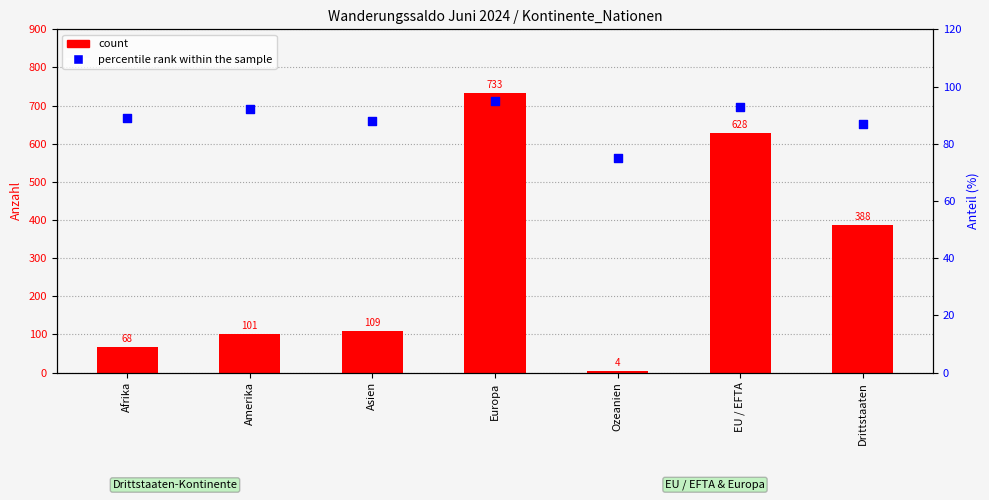

At which category is the sum across all series the highest?

Europa